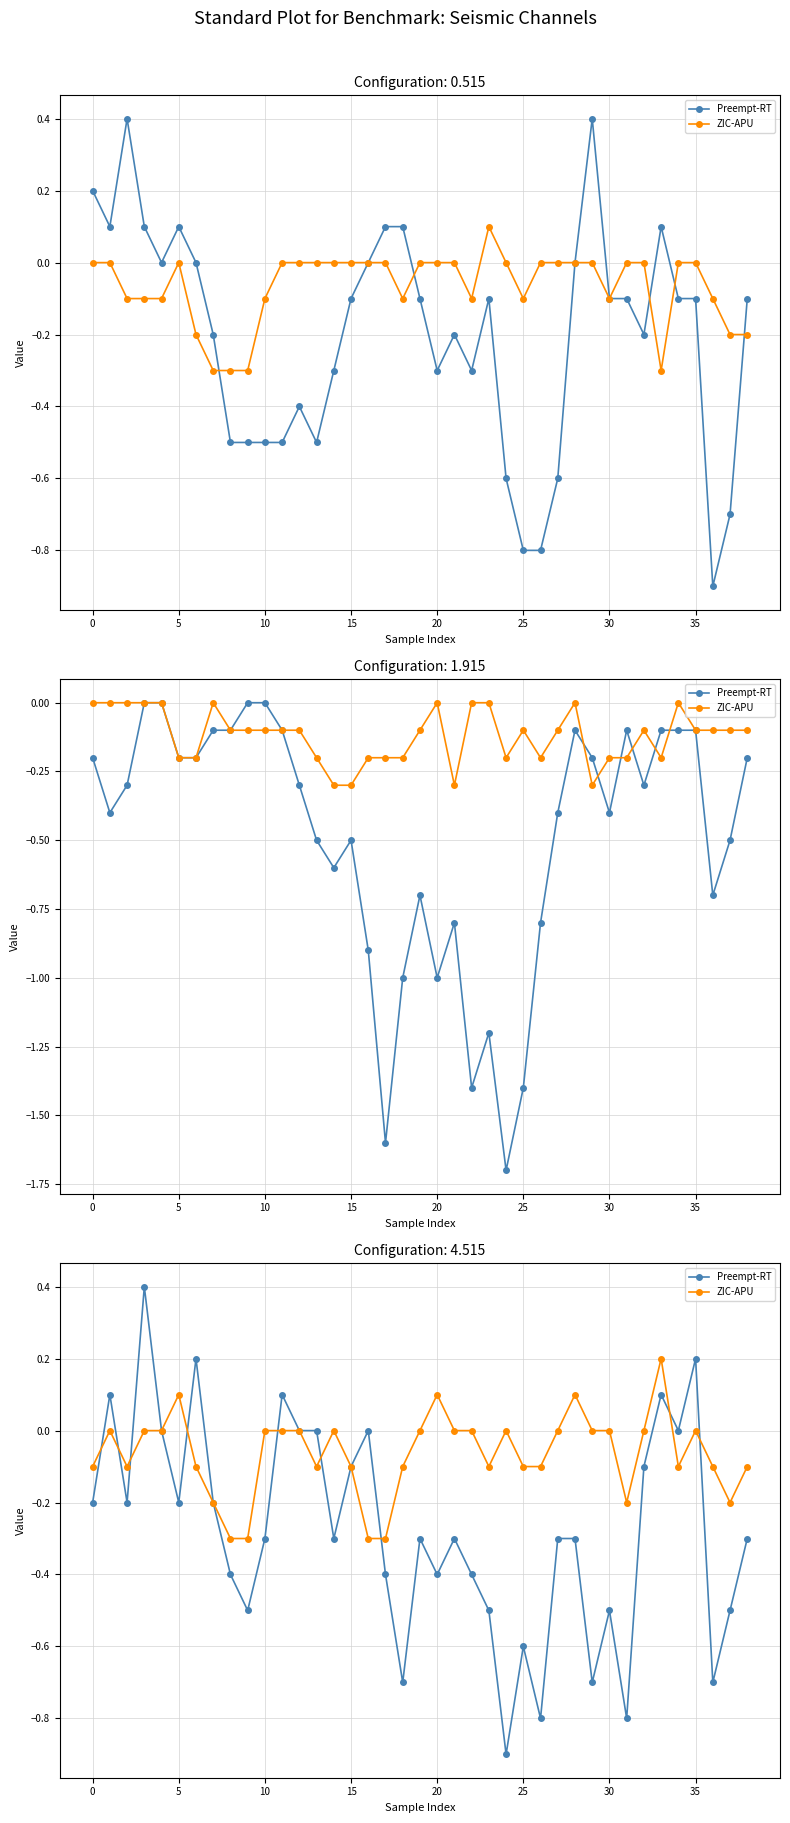

List the series in order of their overall mean, highest first.

ZIC-APU, Preempt-RT